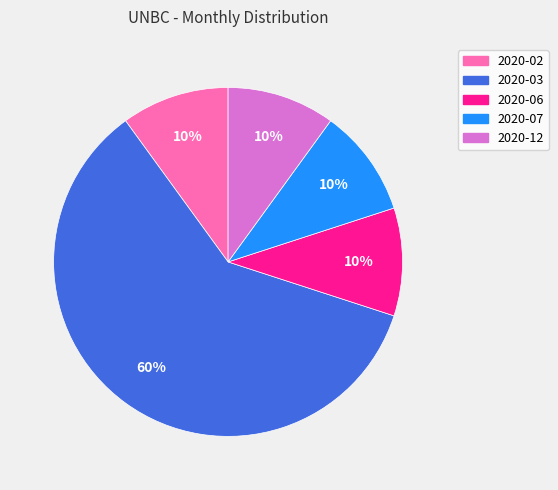

Count the number of slices in the pie.

5